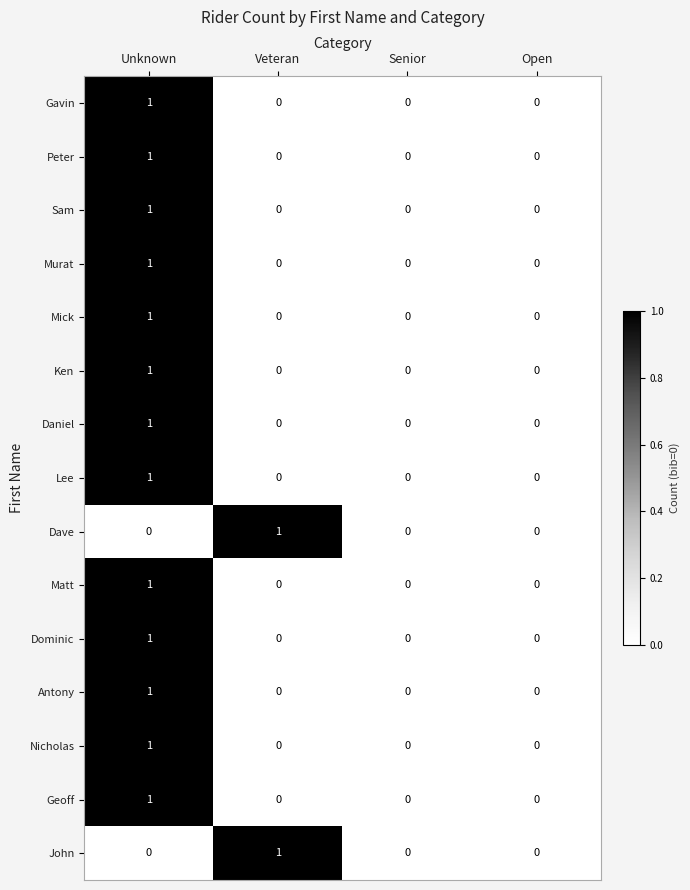

Which category has the highest value in the Antony series?

Unknown